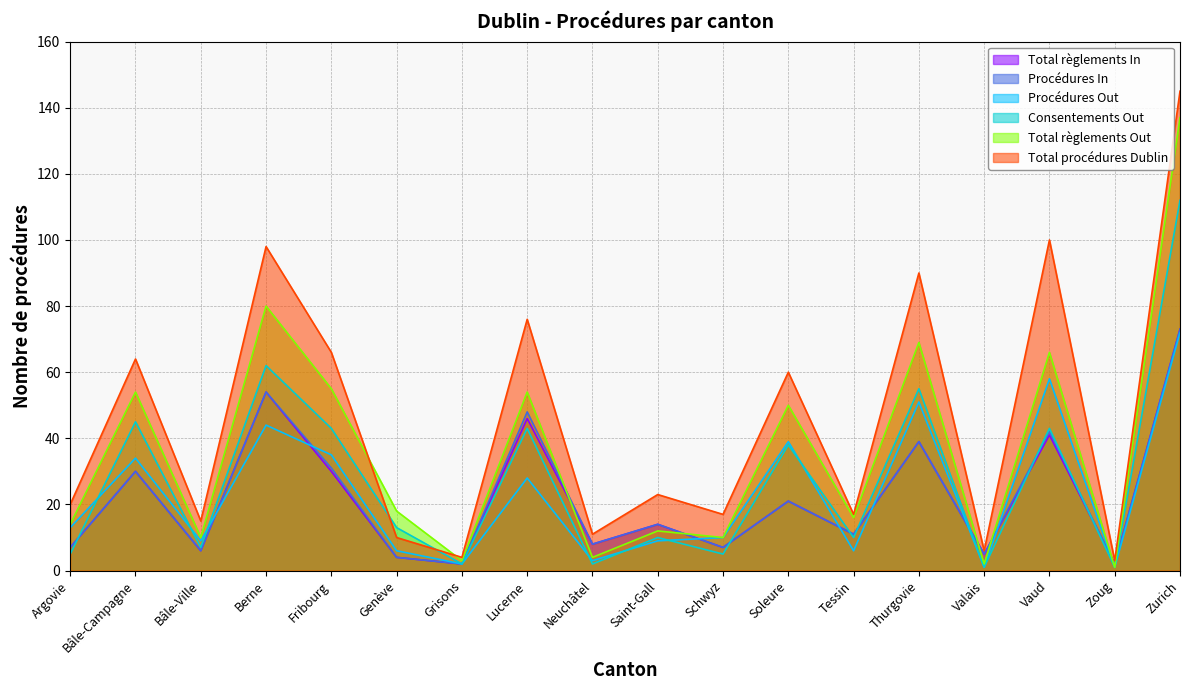

What is the highest value of the Consentements Out series?

112